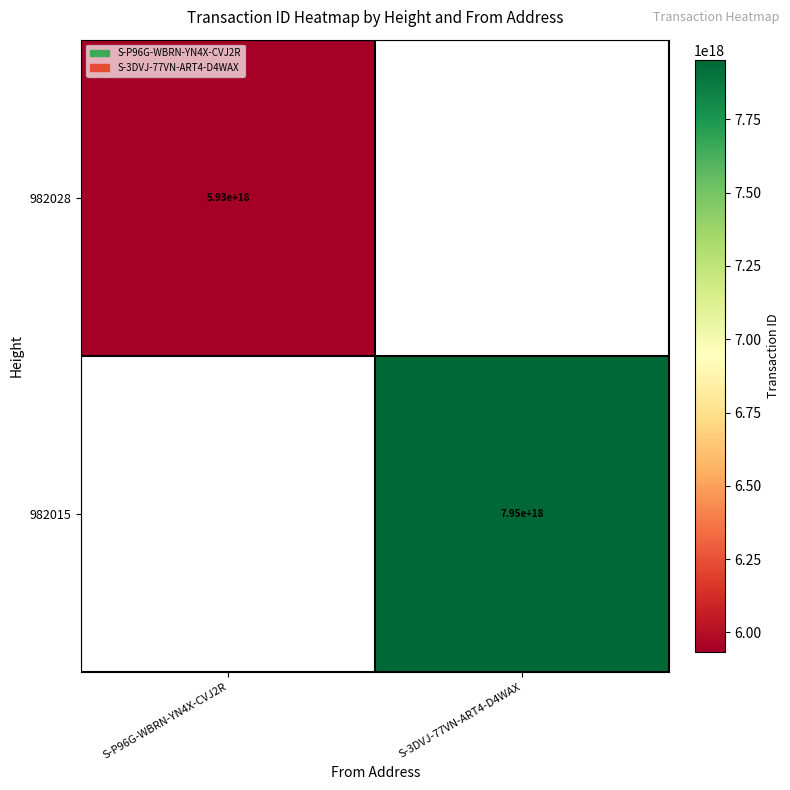

True or false: 982028 has a value of 8771504044285366272 at S-P96G-WBRN-YN4X-CVJ2R.

False